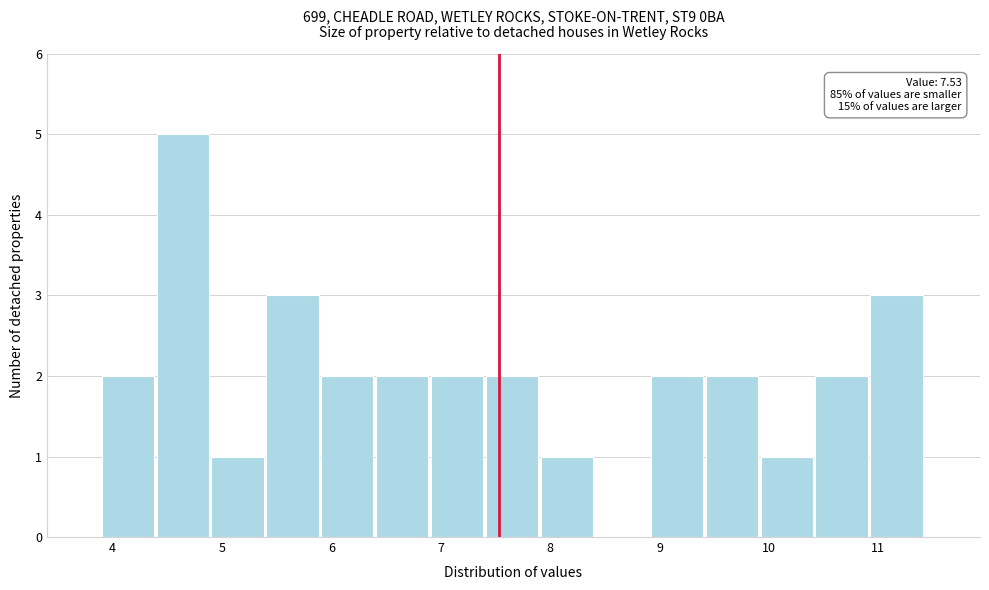

Over which range of the x-axis is the bar tallest?

4.4 to 4.9